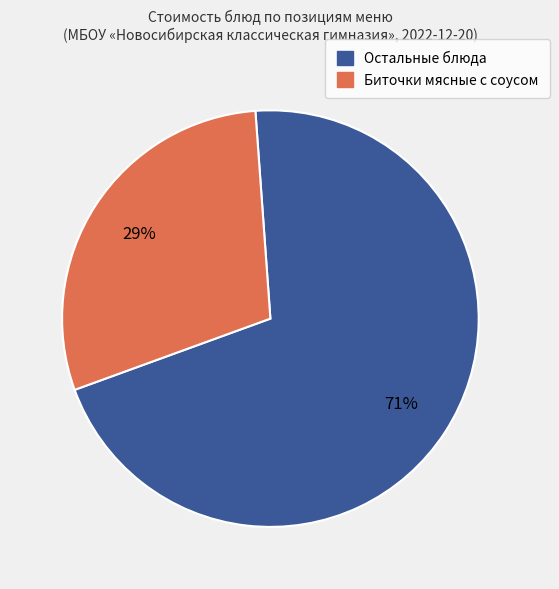

Count the number of slices in the pie.

2